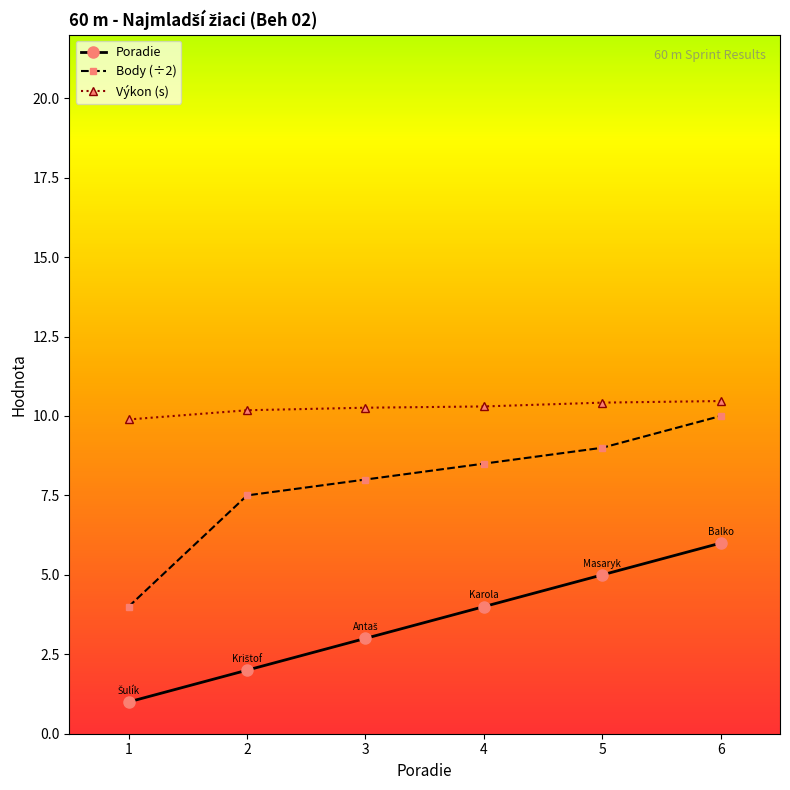

Count the number of data series in this chart.

3